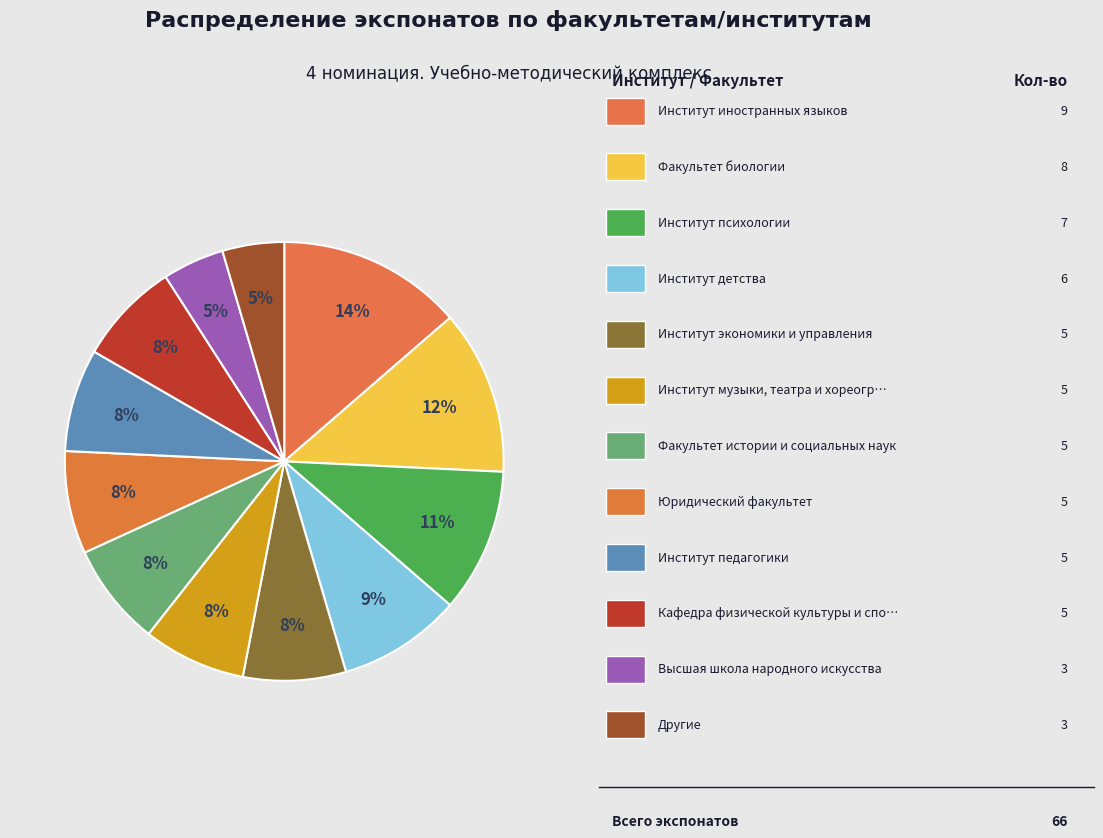

What is the largest slice in the pie chart?

Институт иностранных языков